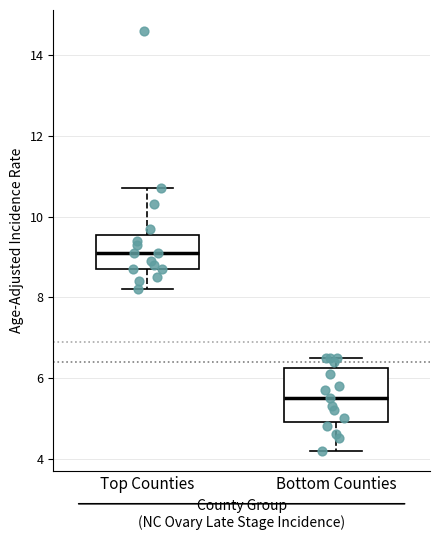

Reading left to right, read every box against the y-axis: the position of its median line, the range the box covers, and the ends of its whiskers. The values are not printed on the chart, so give them approximately, as read against the axis.

Top Counties: median 9.2, box 8.8 to 9.6, whiskers 8.2 to 10.8
Bottom Counties: median 5.6, box 5.0 to 6.2, whiskers 4.2 to 6.6